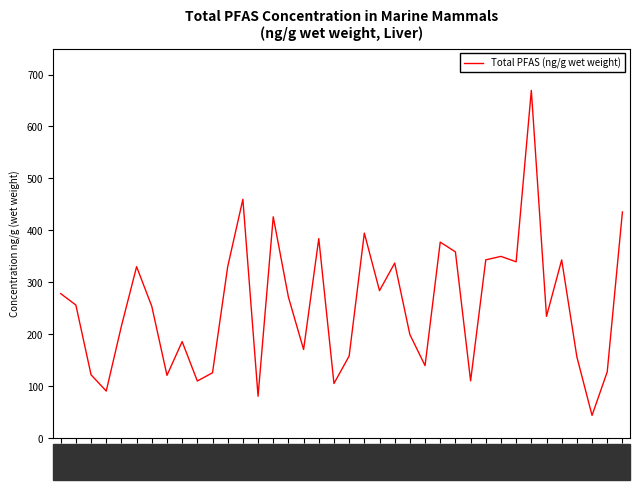

Does the chart have visible grid lines?

No